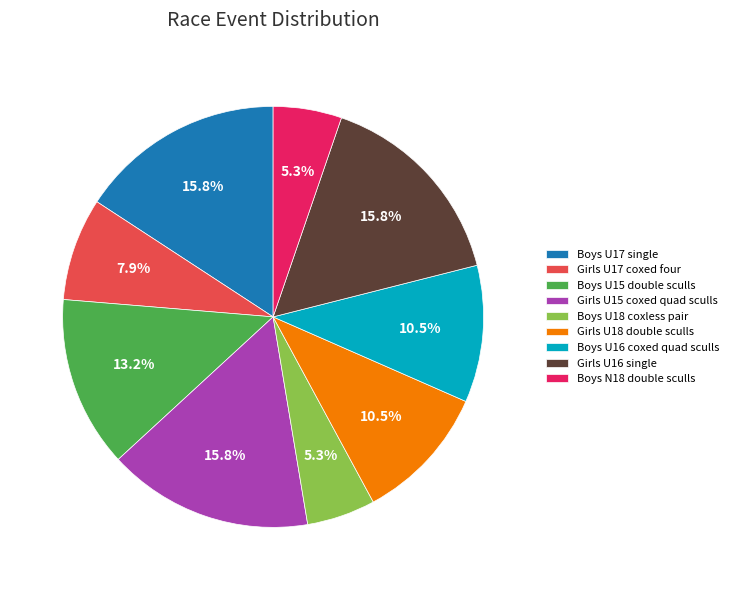

Is there a majority slice in this chart?

No